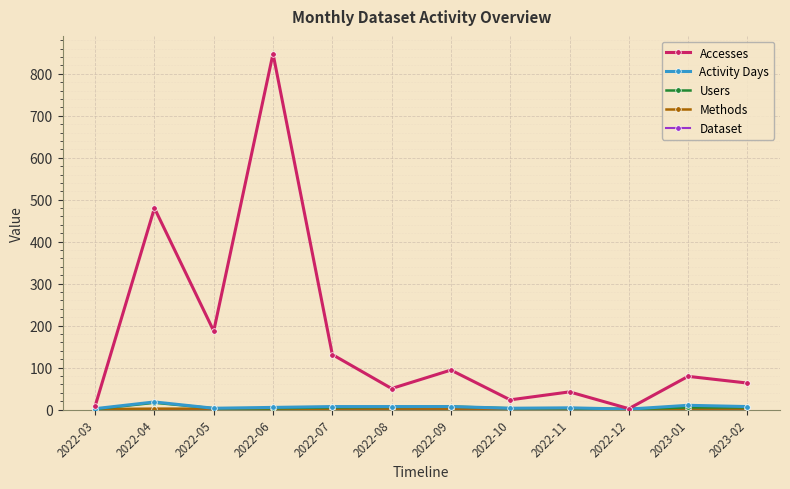

What is the lowest value of the Accesses series?

2